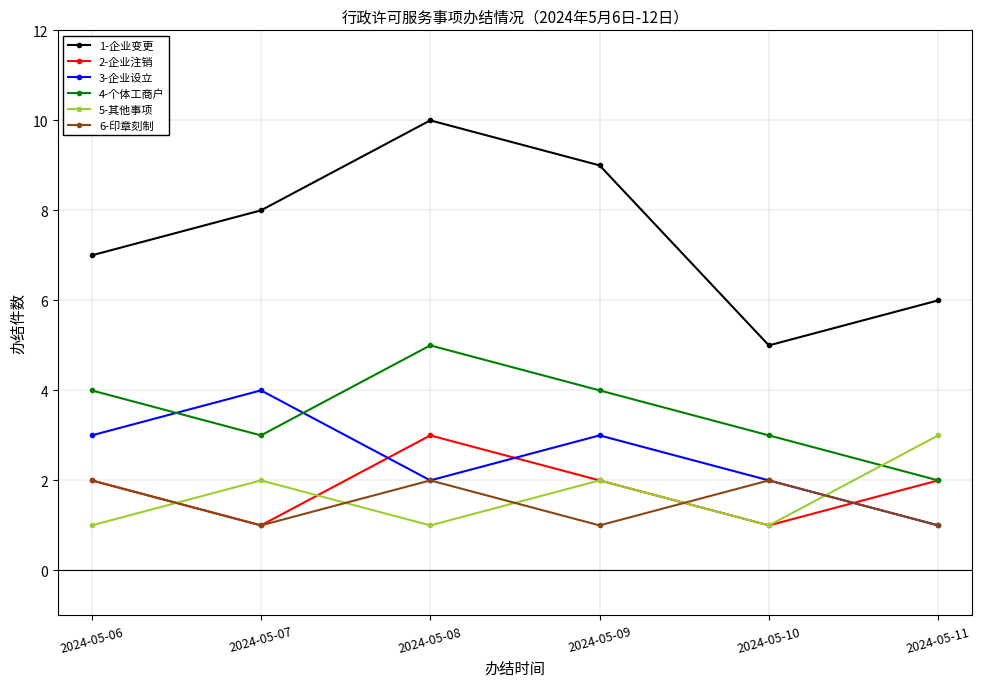

Which series changed the most between 2024-05-09 and 2024-05-10?

1-企业变更